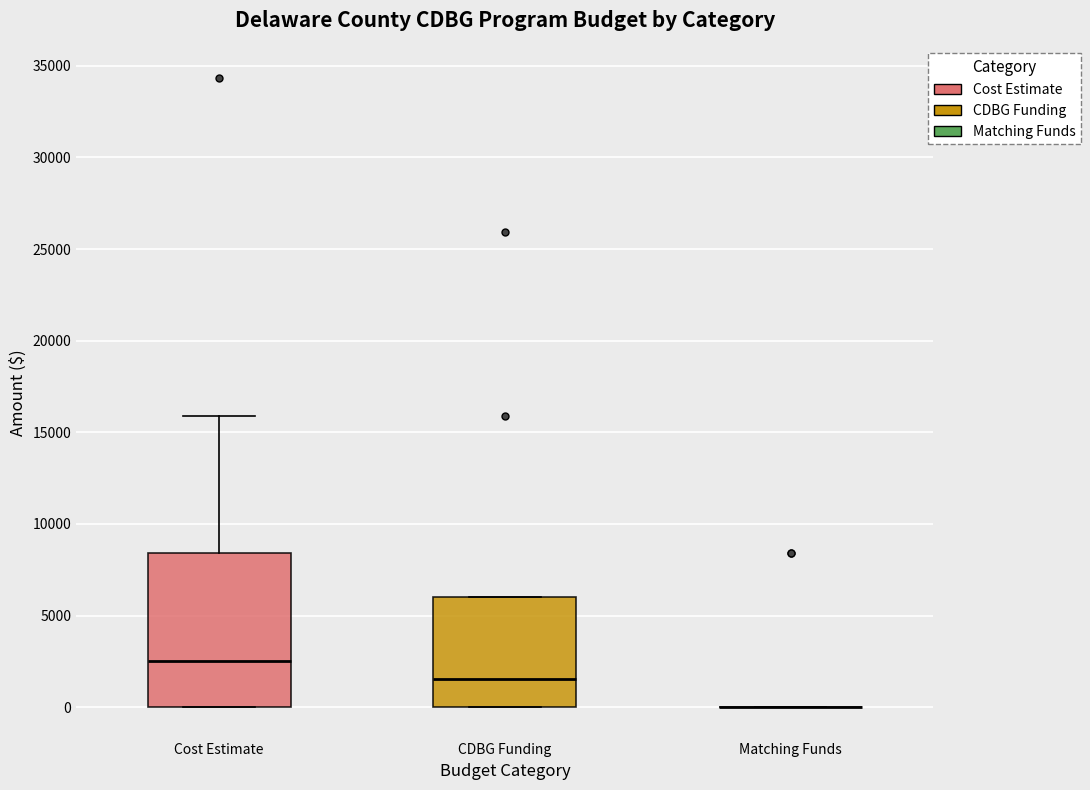

Which box is the tallest, from its lower edge to its upper edge?

Cost Estimate